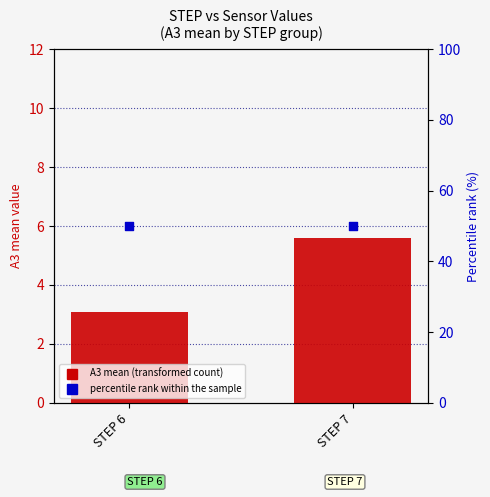

At how many categories does at least one series exceed 46?

2